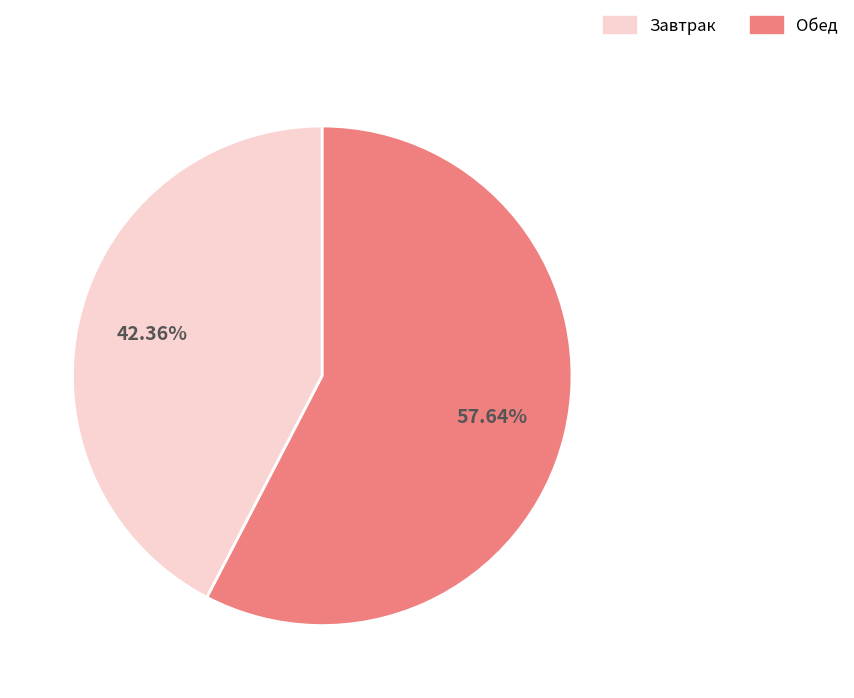

Is there a majority slice in this chart?

Yes